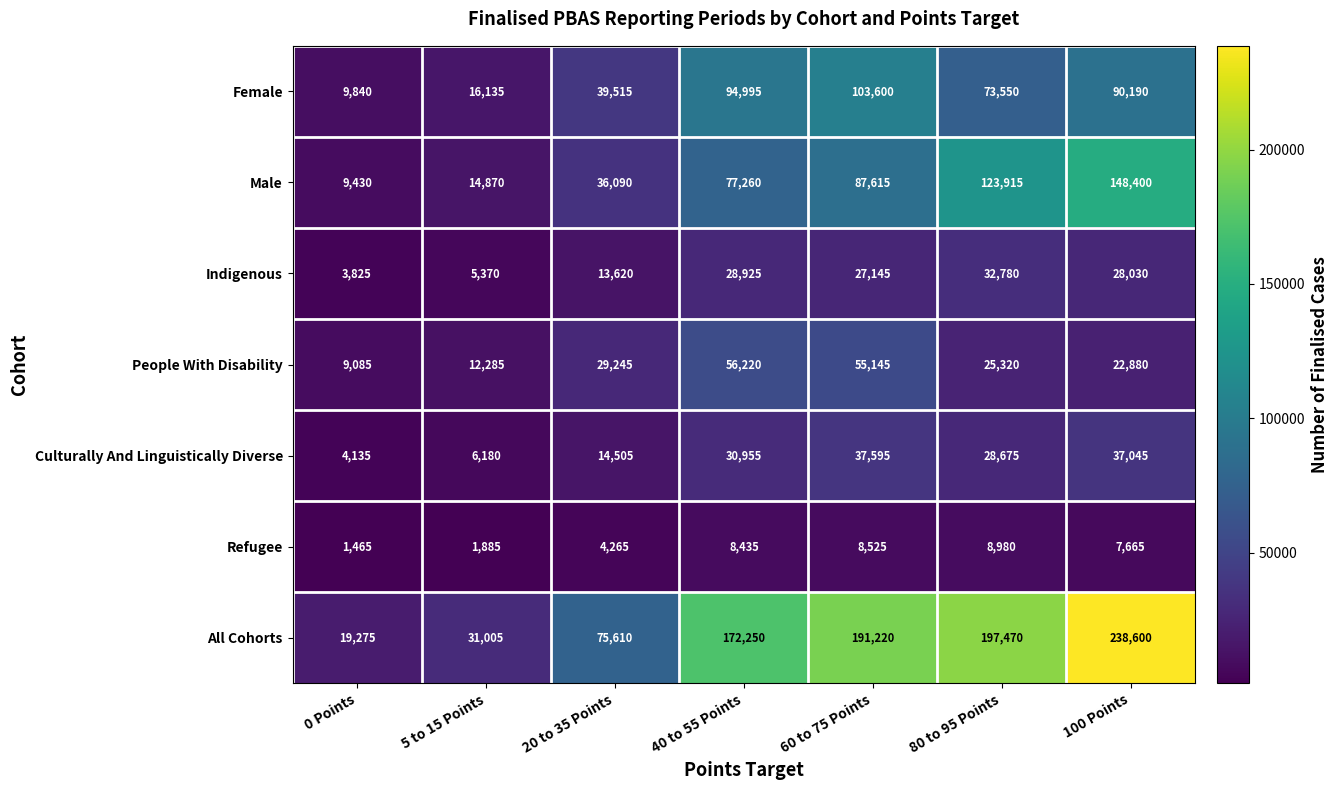

What is the spread (max minus min) of values at 40 to 55 Points?

163815